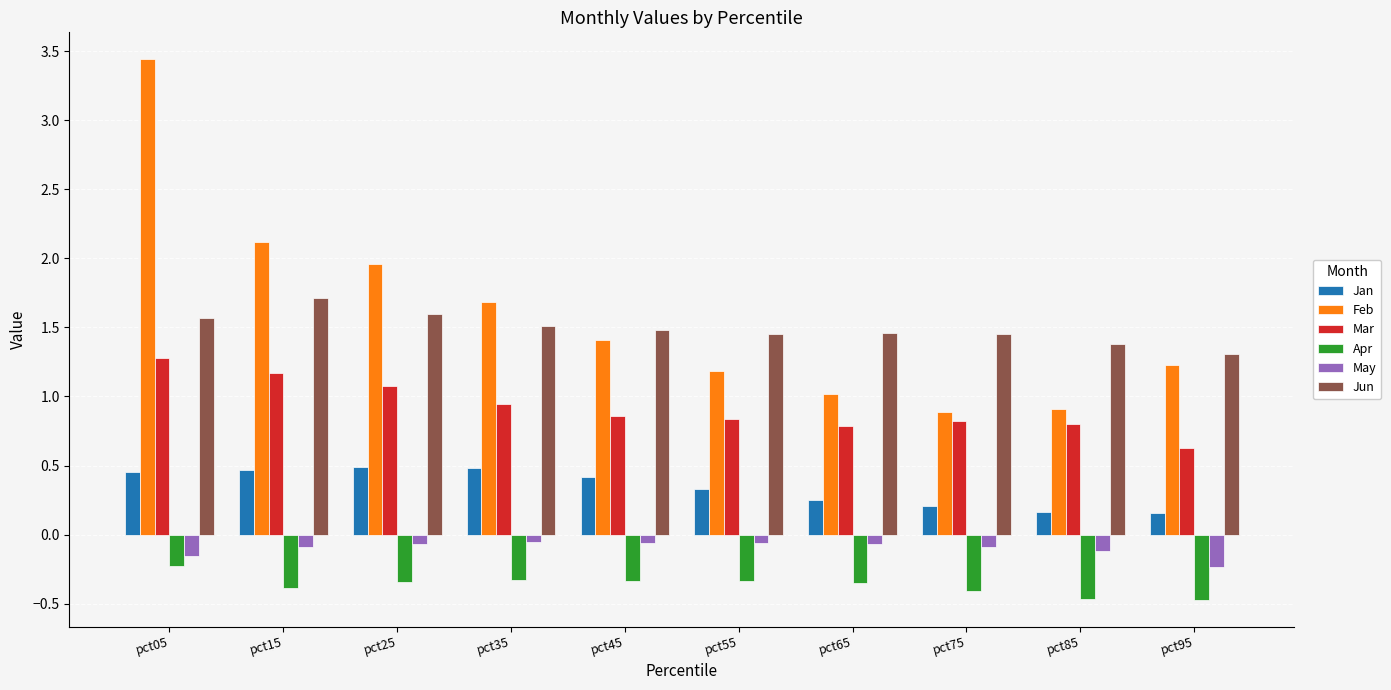

Rank the series by their maximum value, from highest to lowest.

Feb, Jun, Mar, Jan, May, Apr